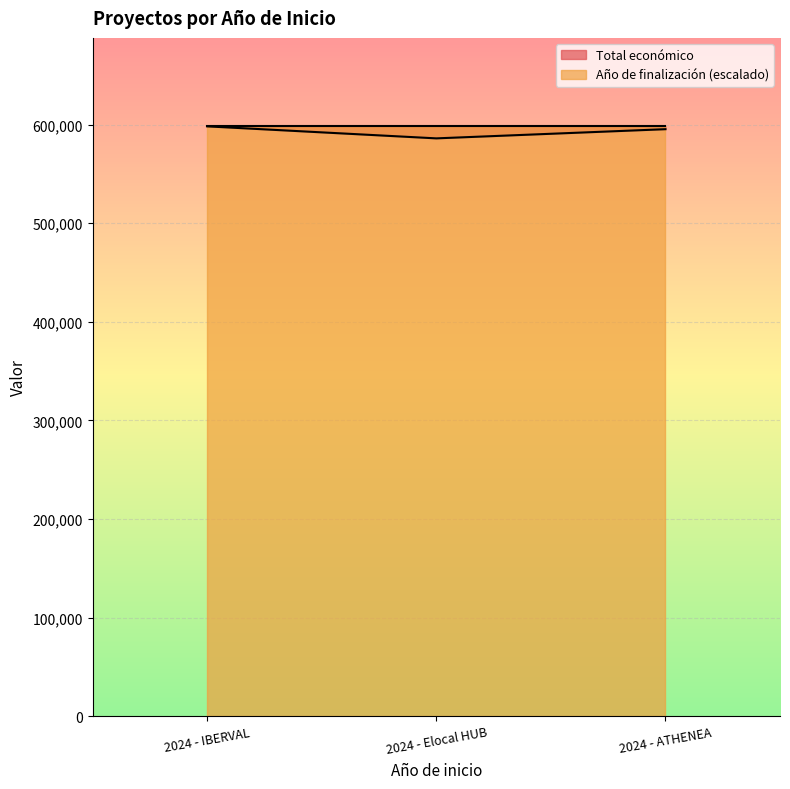

What is the smallest value displayed?

586120